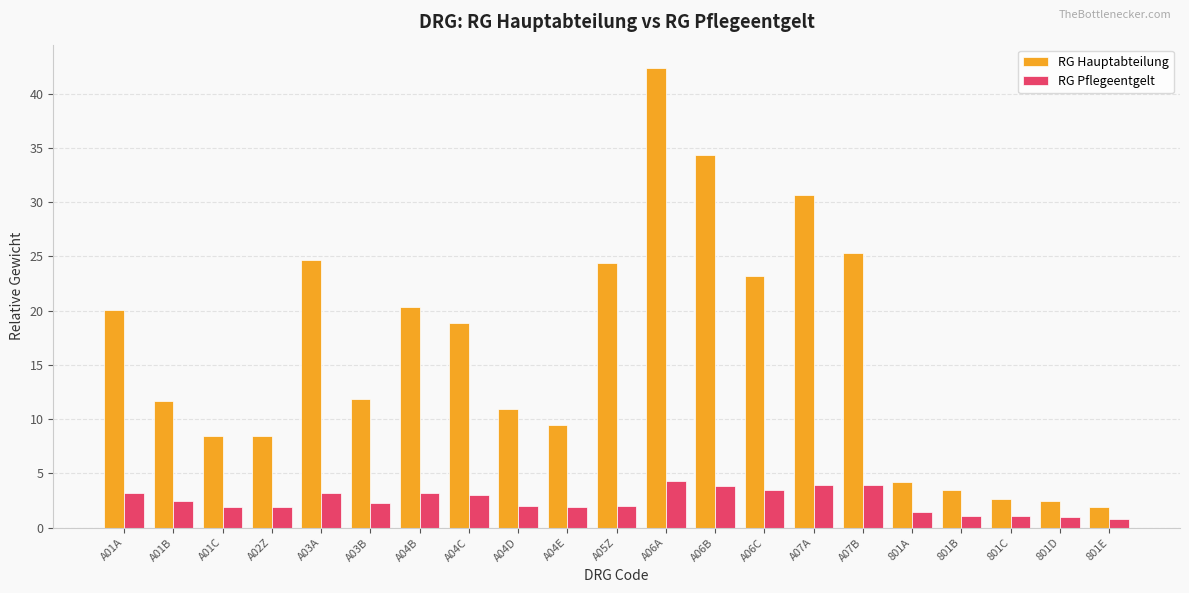

What is the difference between the maximum and minimum values in the RG Pflegeentgelt series?

3.5